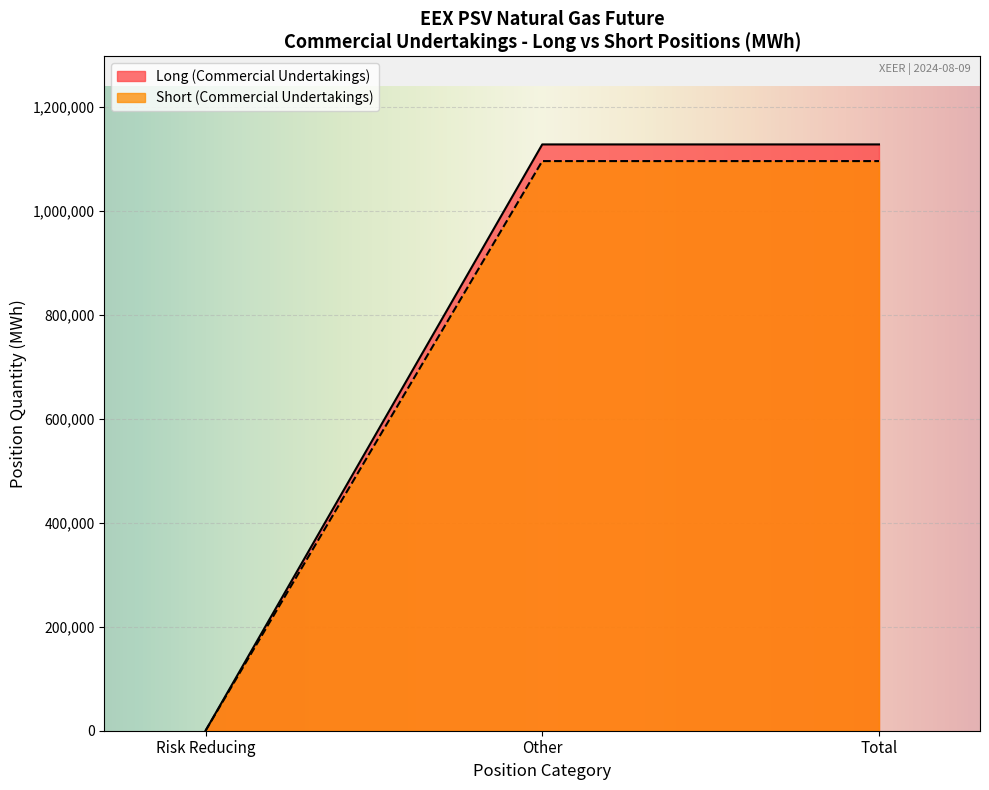

At which label is Long (Commercial Undertakings) closest to 563712?

Risk Reducing
(Change Long)